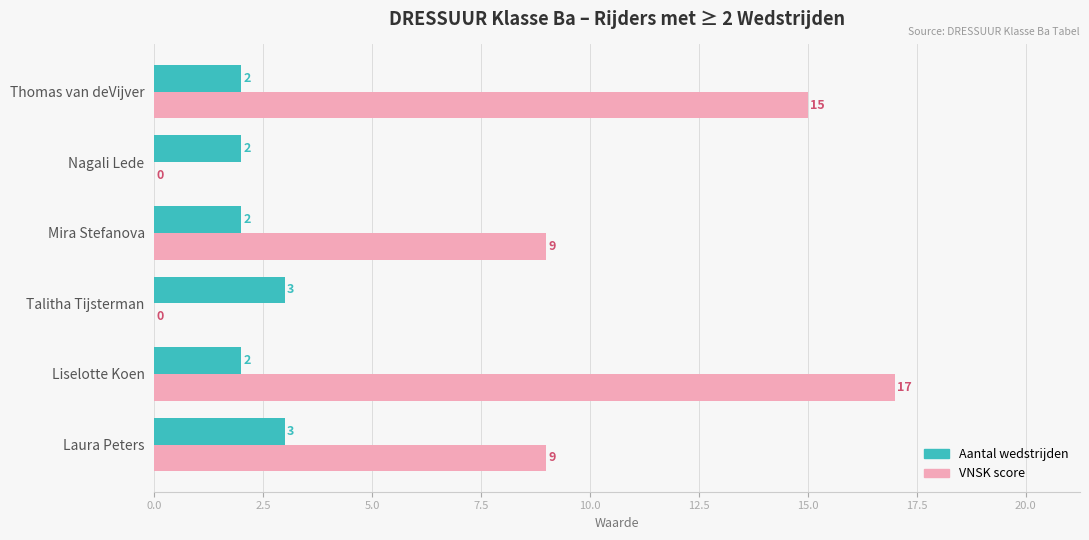

At which category is the sum across all series the highest?

Liselotte Koen